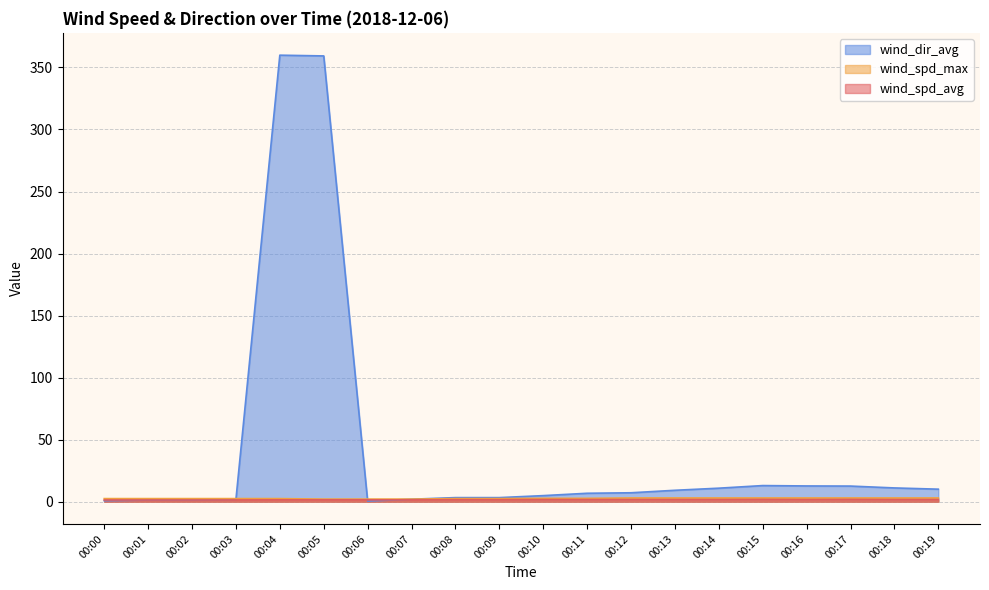

Rank the series by their maximum value, from highest to lowest.

wind_dir_avg, wind_spd_max, wind_spd_avg